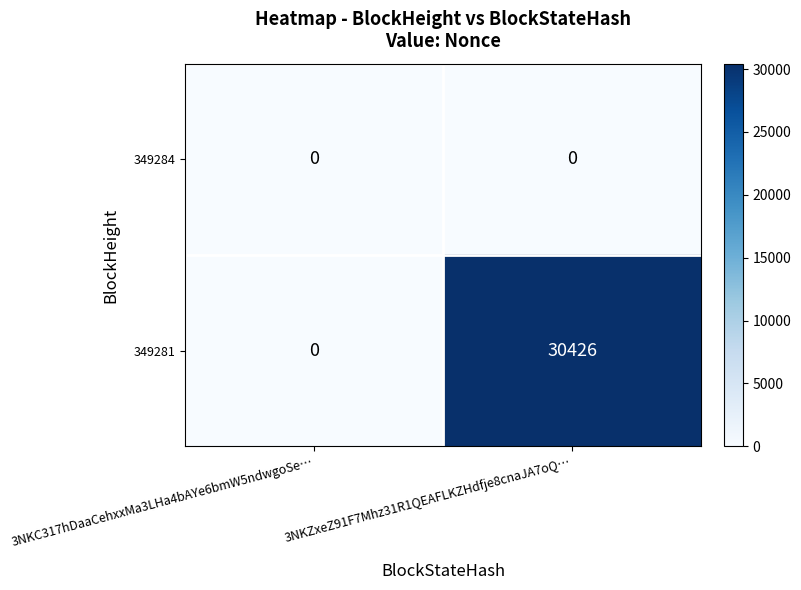

True or false: 349281 has a value of 30426 at 3NKZxeZ91F7Mhz31R1QEAFLKZHdfje8cnaJA7oQ….

True